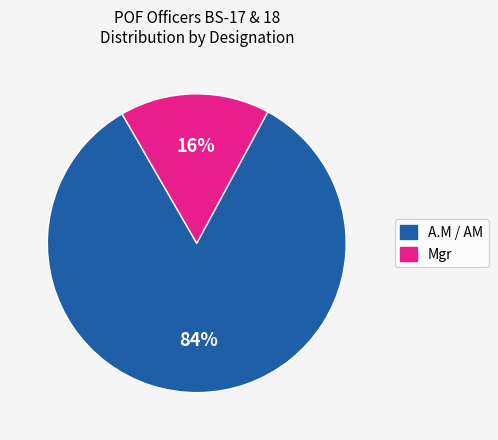

Is there a majority slice in this chart?

Yes